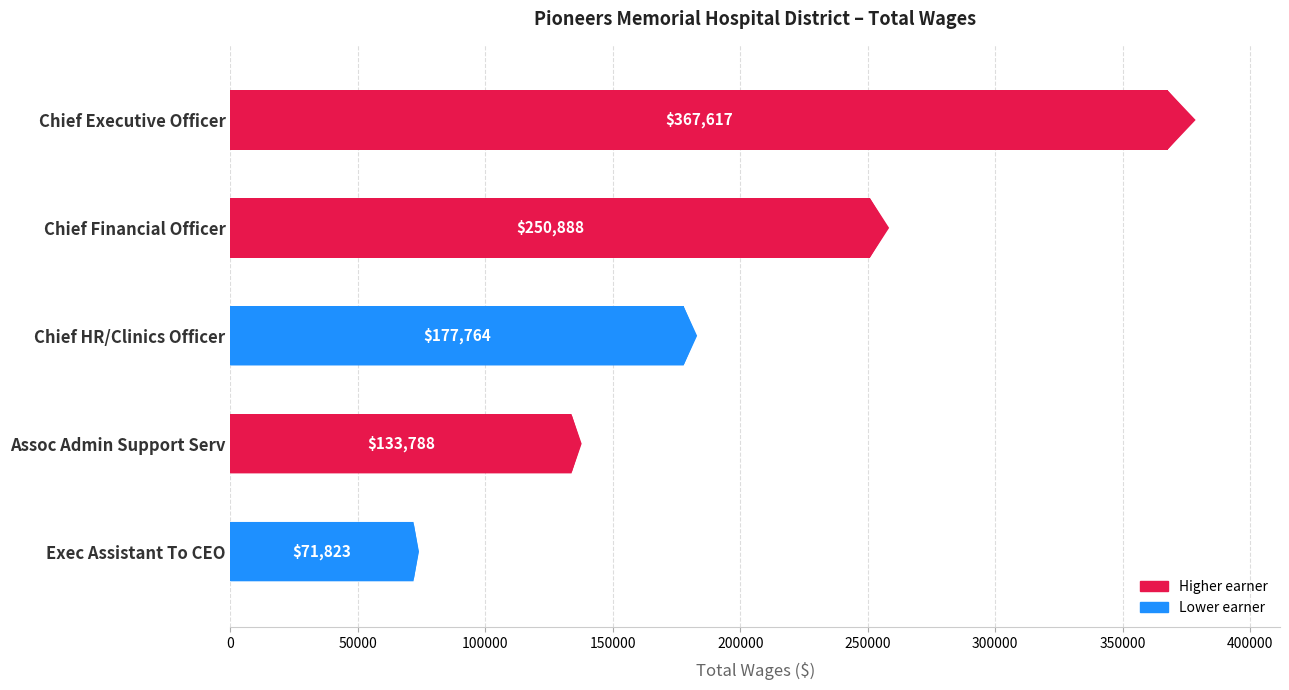

List the labels in order of value, smallest first.

Exec Assistant To CEO, Assoc Admin Support Serv, Chief HR/Clinics Officer, Chief Financial Officer, Chief Executive Officer